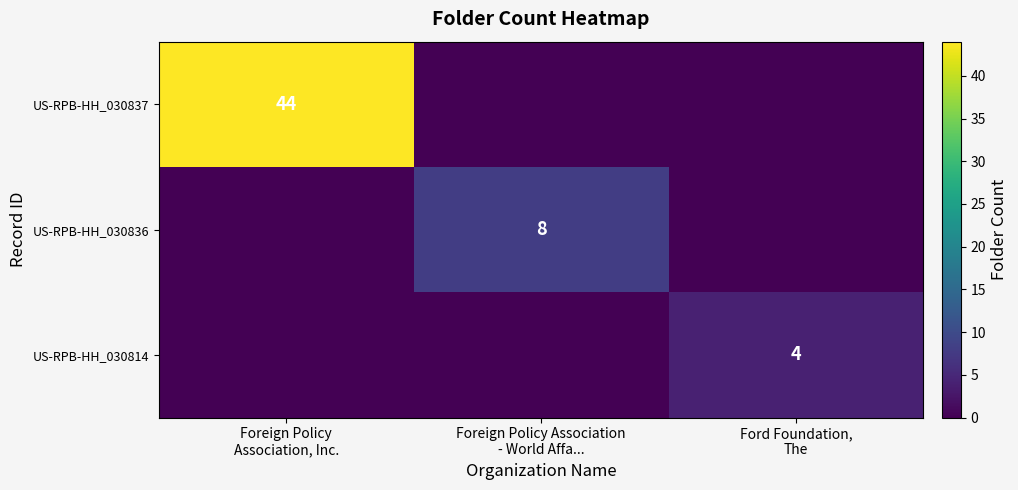

How many data points does each series have?

3